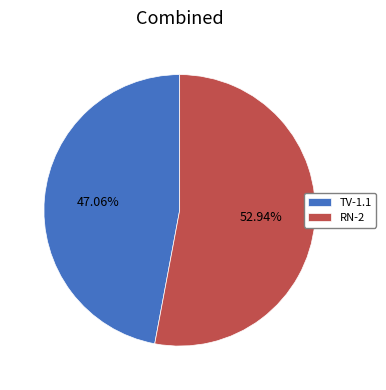

What is the largest slice in the pie chart?

RN-2